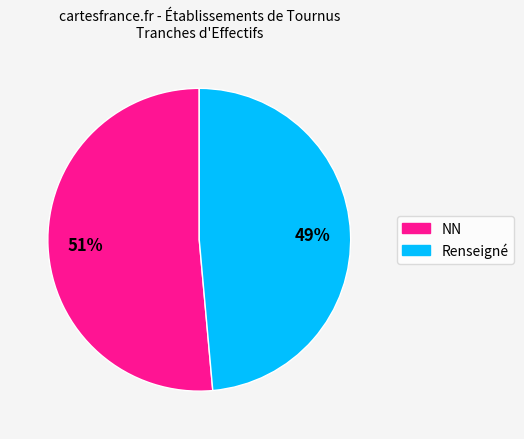

Is there any slice that represents more than half of the pie?

Yes